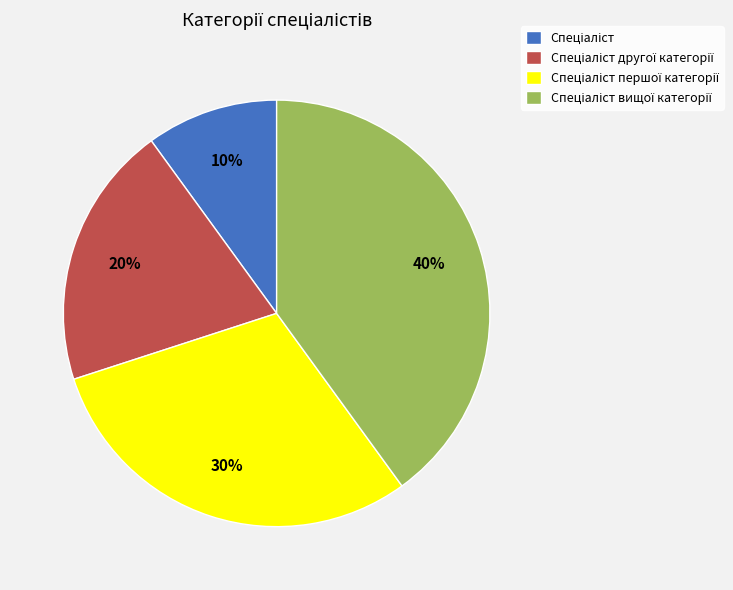

Does any single category account for the majority?

No